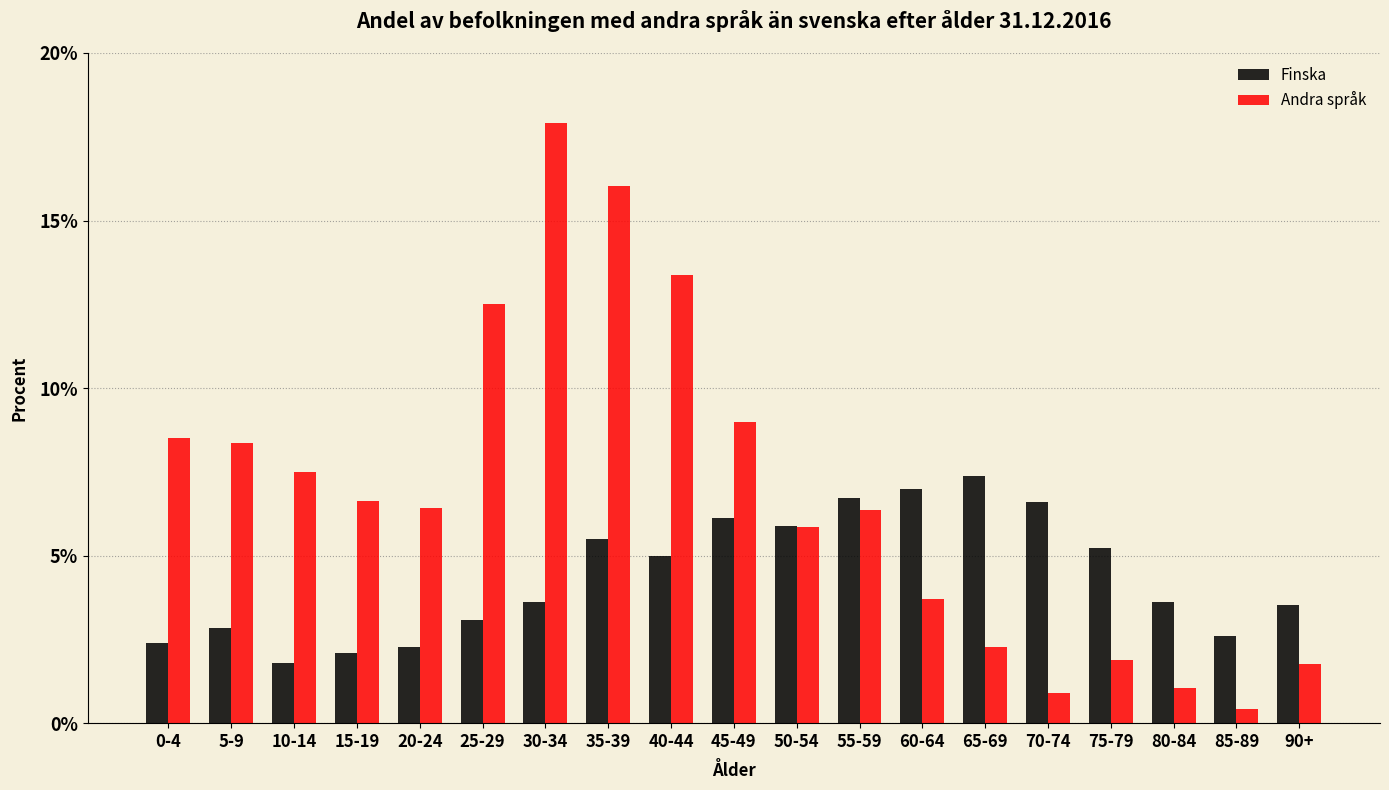

What is the total value across all series at 35-39?

21.5